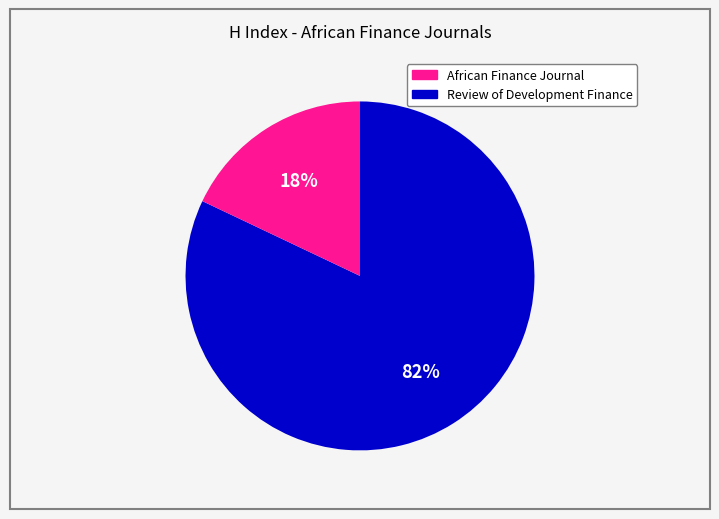

How many segments does this pie chart have?

2